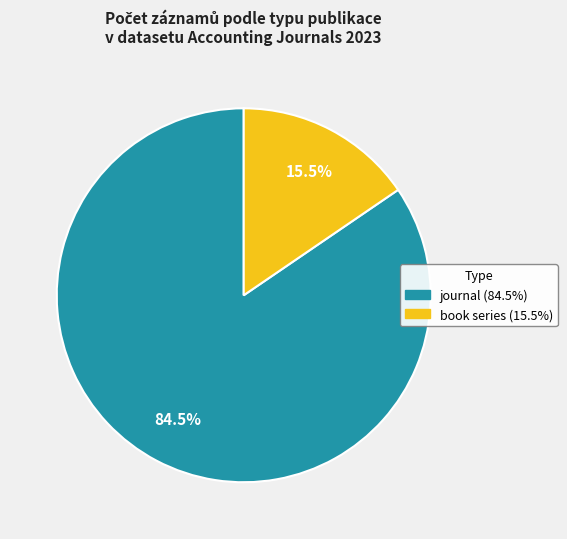

What portion of the pie excludes book series?

84.5%